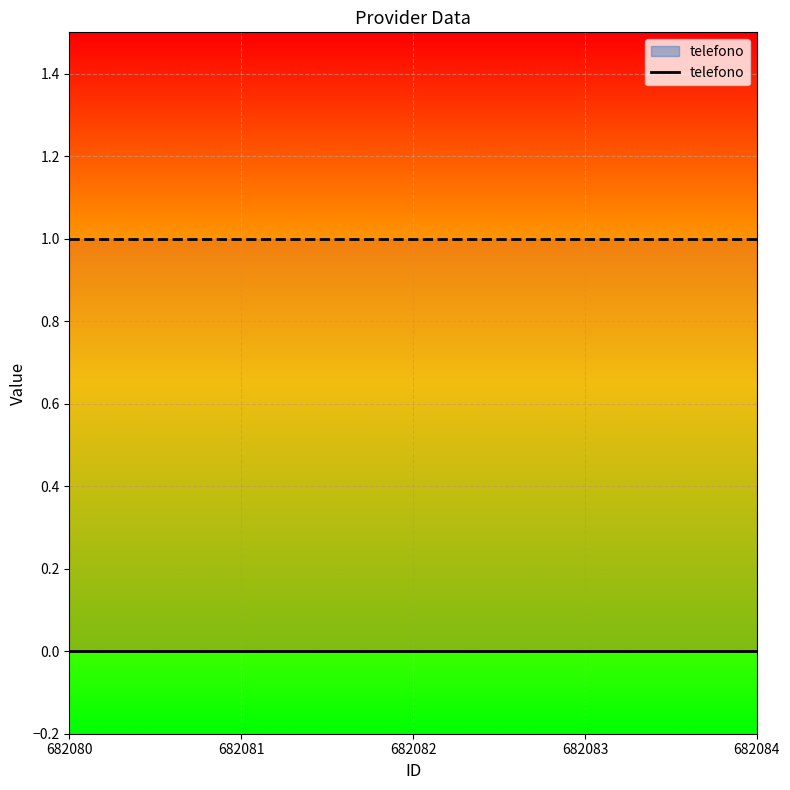

Reading right to left, list all the values displayed in this chart.

telefono: 682084=0	682083=0	682082=0	682081=0	682080=0
_sipe: 682084=1	682083=1	682082=1	682081=1	682080=1